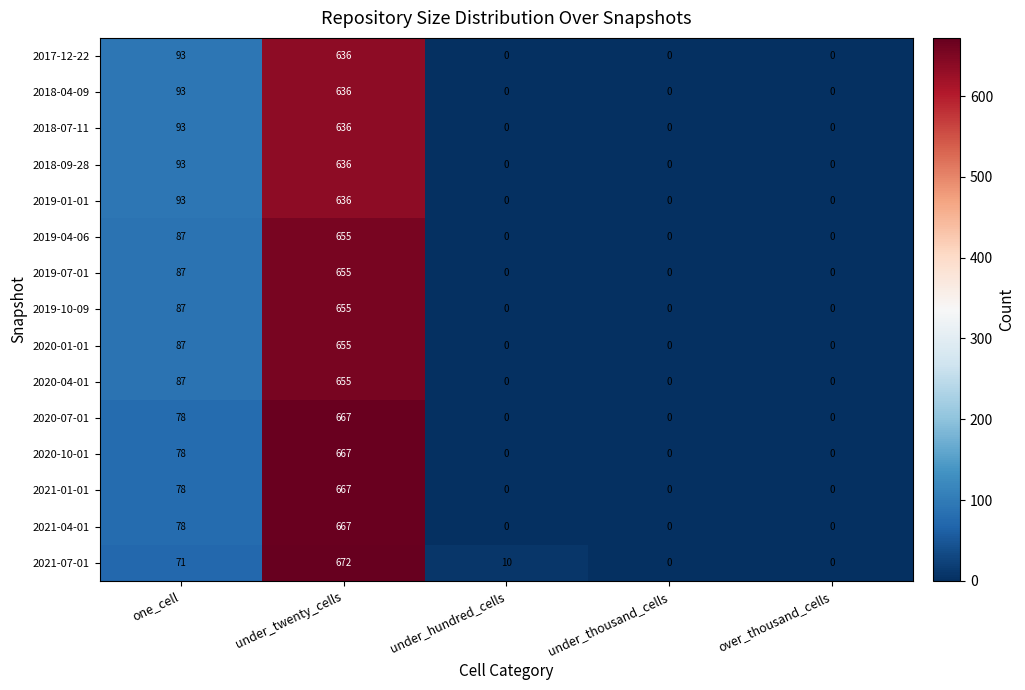

How many 2019-10-09 values are between 0 and 87?

4